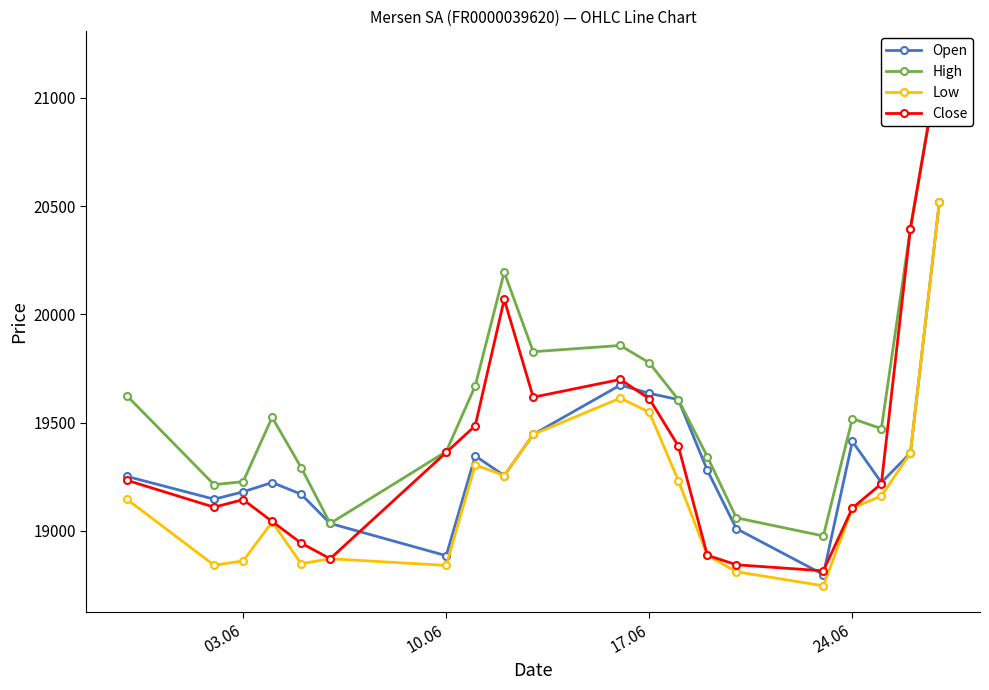

List the series in order of their peak value, lowest first.

Open, Low, Close, High